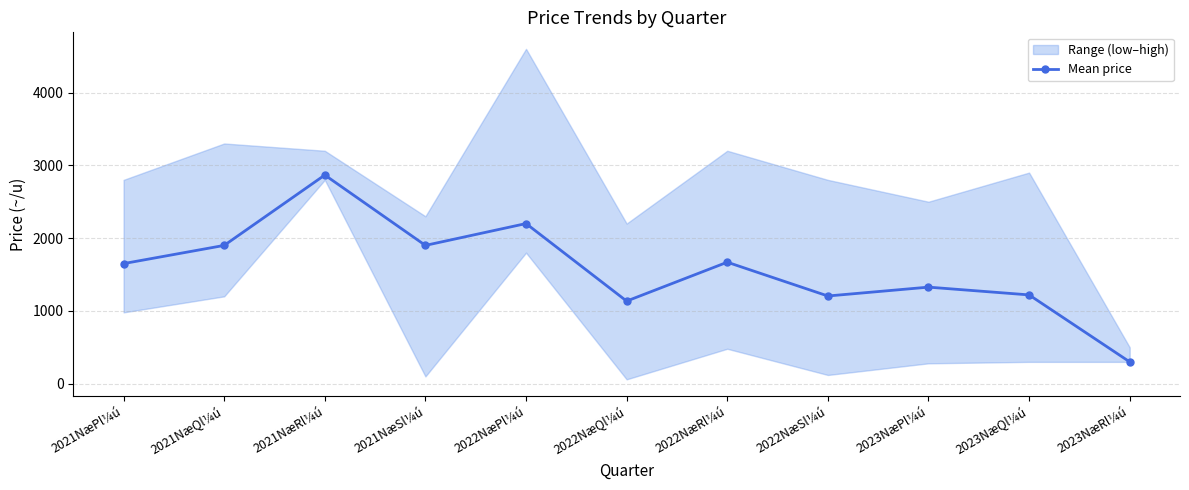

Where is the first local minimum?

2021NæSl¼ú